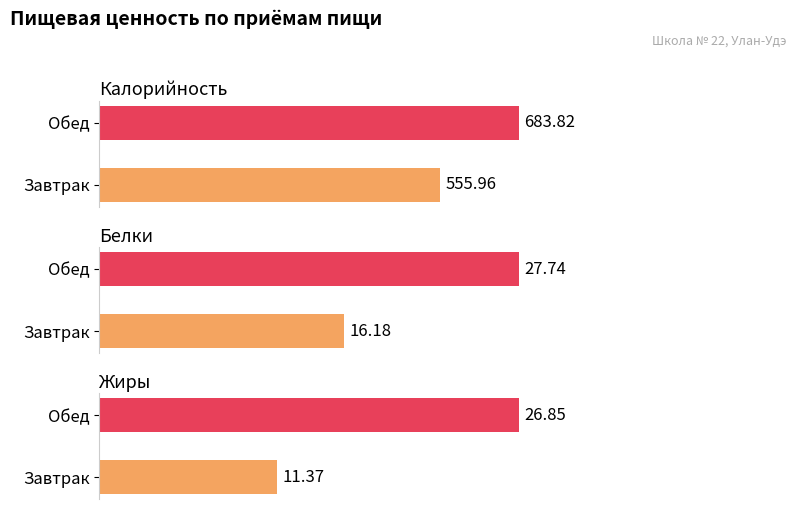

How many data points in Белки are less than 27?

1